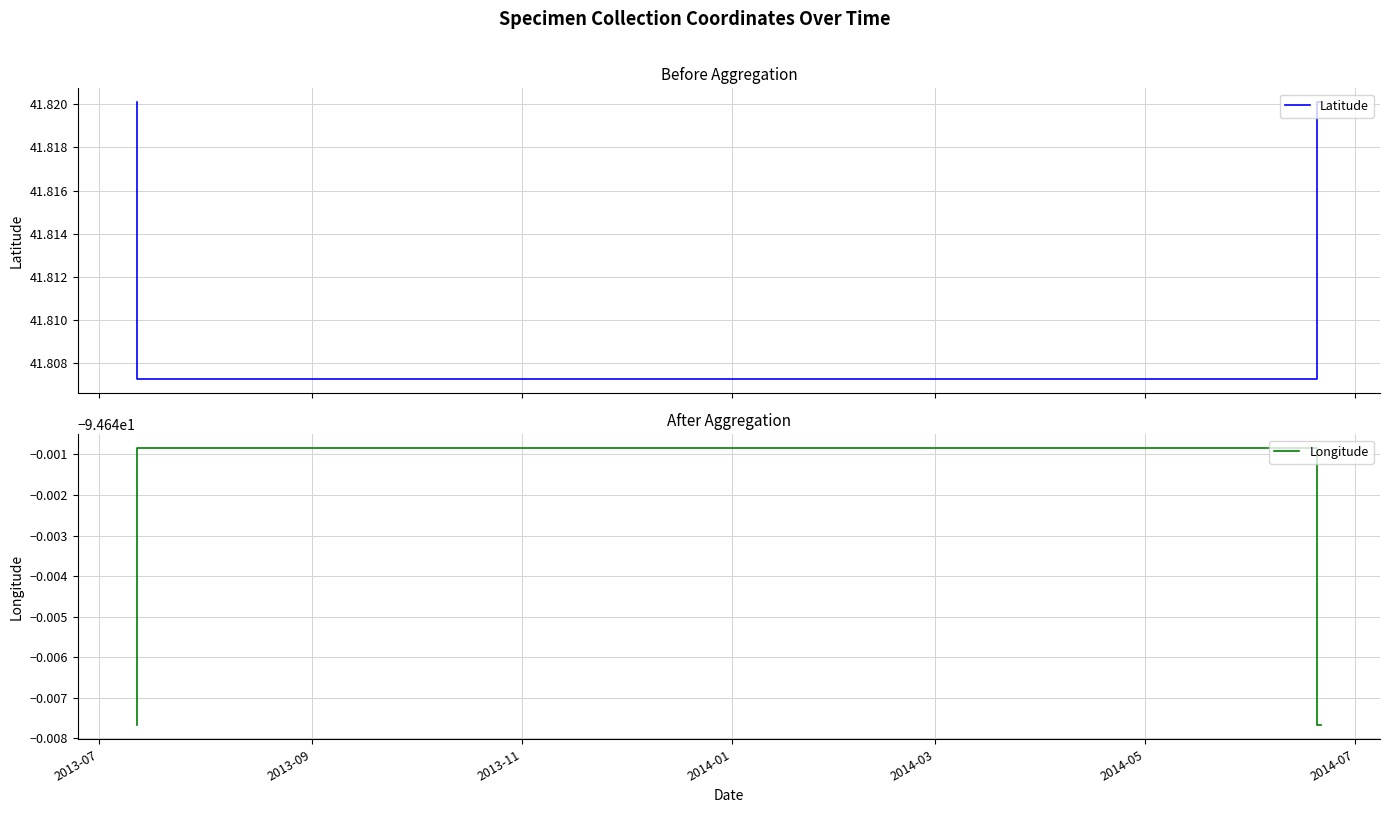

At which category is the sum across all series the highest?

2013-07